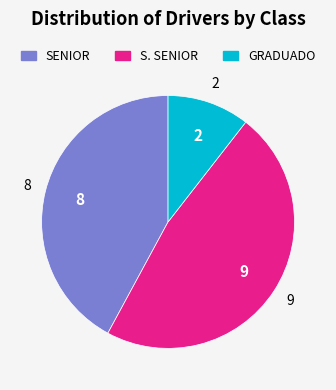

Do SENIOR and S. SENIOR together represent more than half of the pie?

Yes